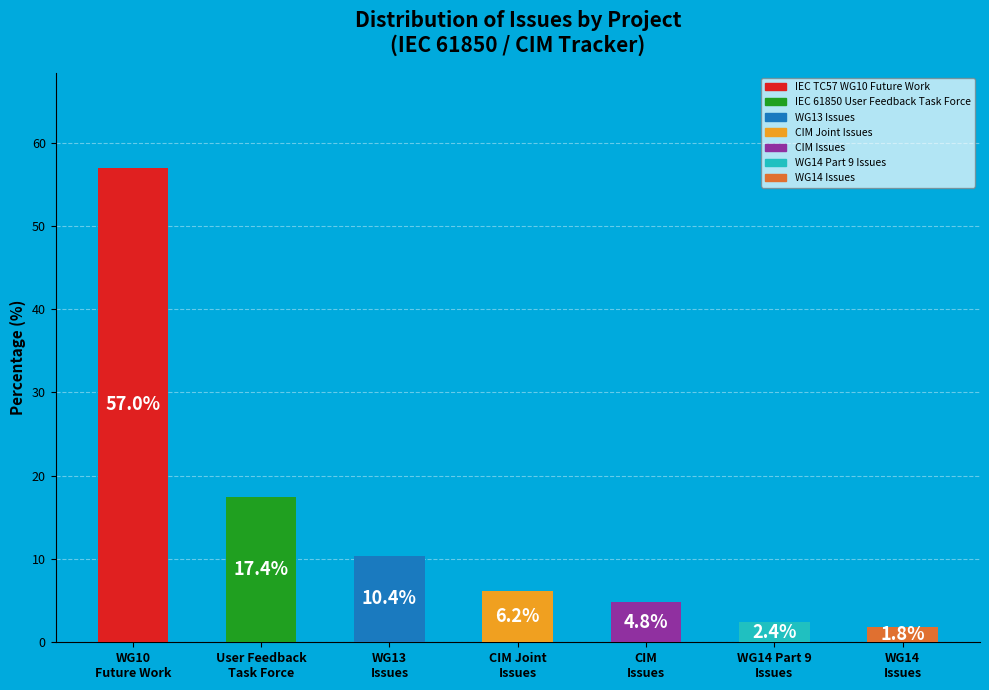

Rank the categories by value from highest to lowest.

IEC TC57 WG10 Future Work, IEC 61850 User Feedback Task Force, WG13 Issues, CIM Joint Issues, CIM Issues, WG14 Part 9 Issues, WG14 Issues